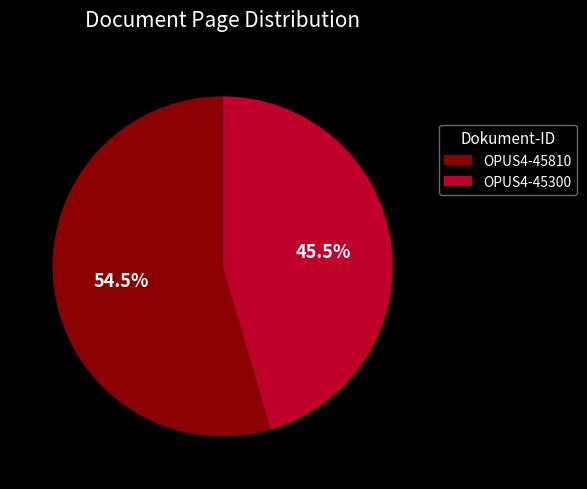

Combined, what portion of the pie is OPUS4-45810 and OPUS4-45300?

100.0%